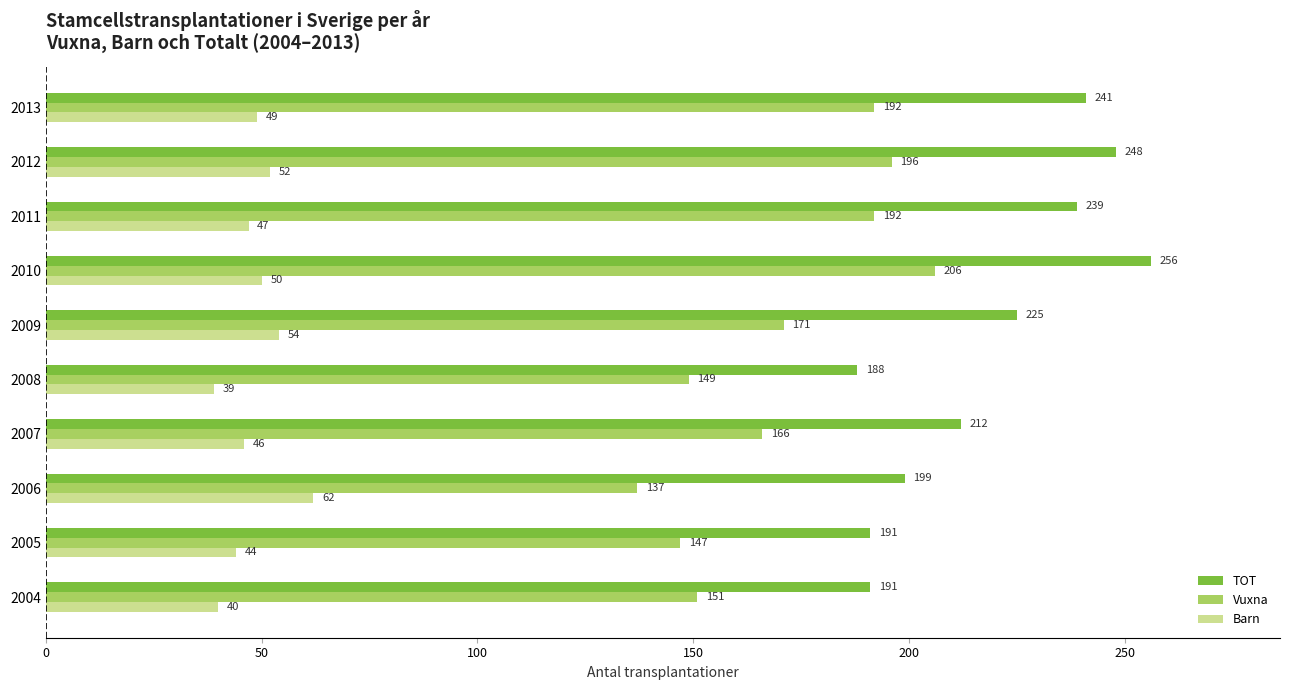

List the series in order of their peak value, lowest first.

Barn, Vuxna, TOT